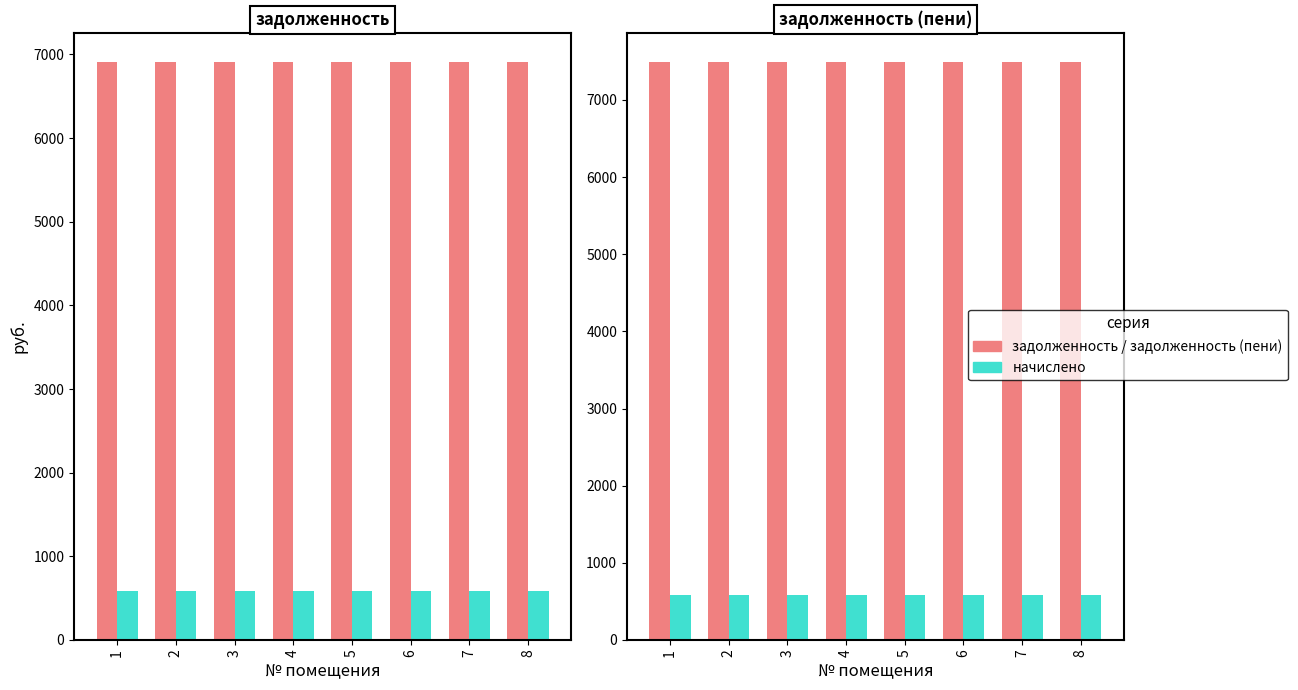

Rank the series by their maximum value, from highest to lowest.

задолженность (пени), задолженность, начислено